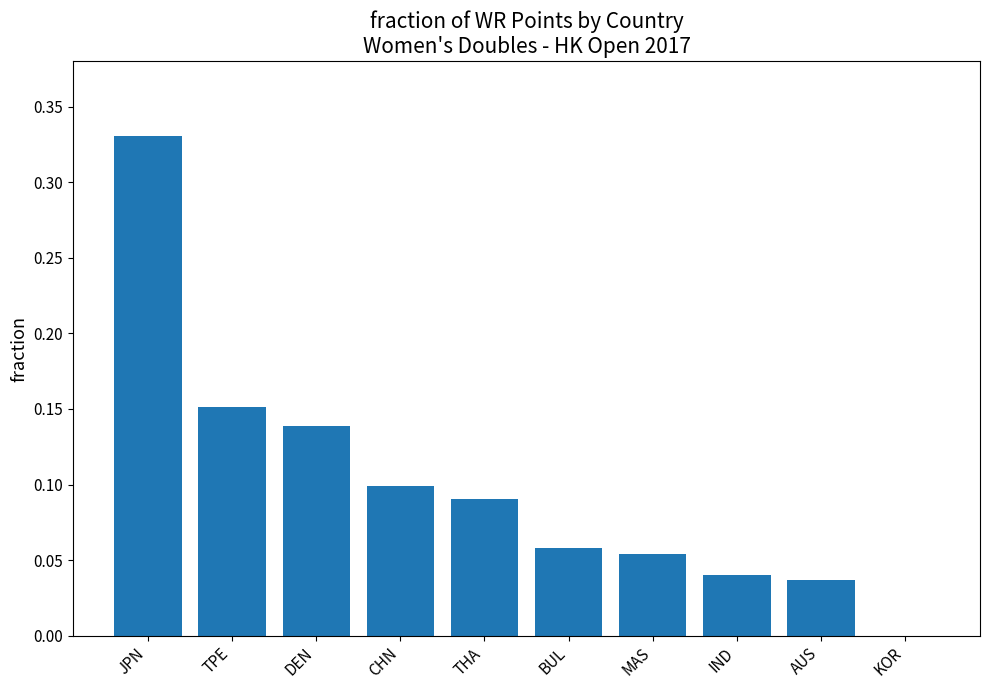

Are the bars horizontal?

No